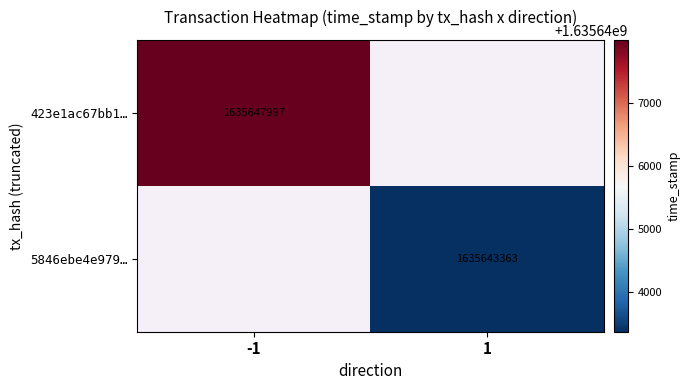

The 5846ebe4e979… series shows 340752247.5 at 1. True or false?

False